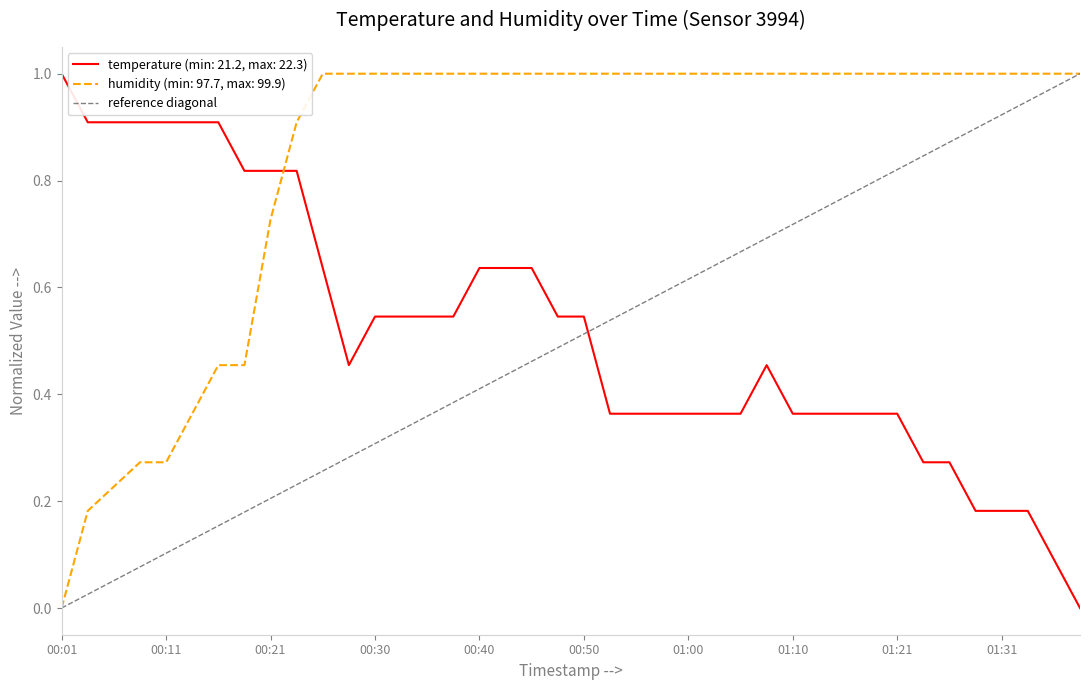

How many times do temperature (min: 21.2, max: 22.3) and humidity (min: 97.7, max: 99.9) cross each other?

1